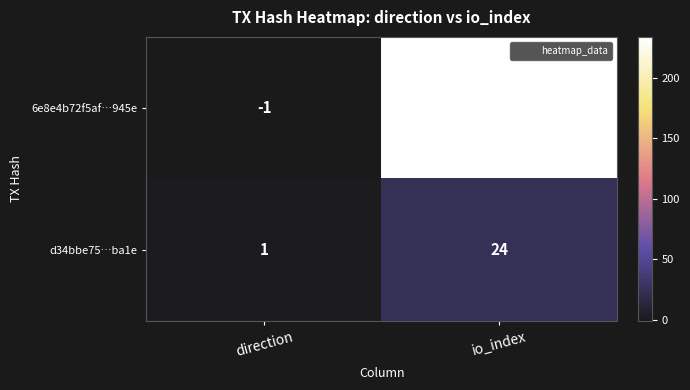

The d34bbe75…ba1e series shows 1 at direction. True or false?

True